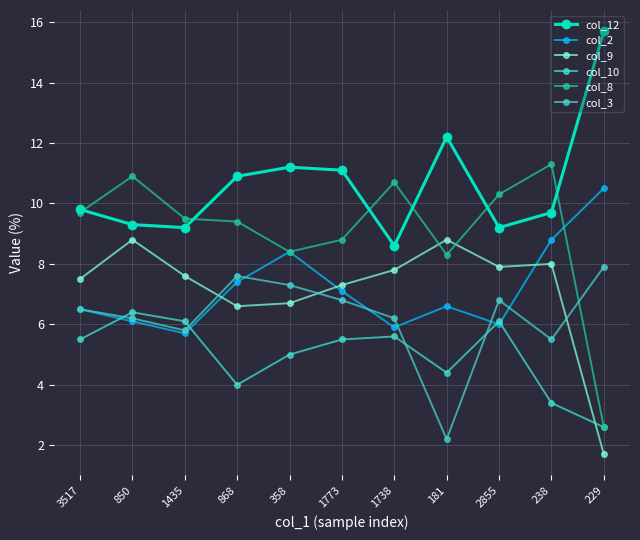

True or false: col_2 has more than 0 points higher than both neighbors.

True